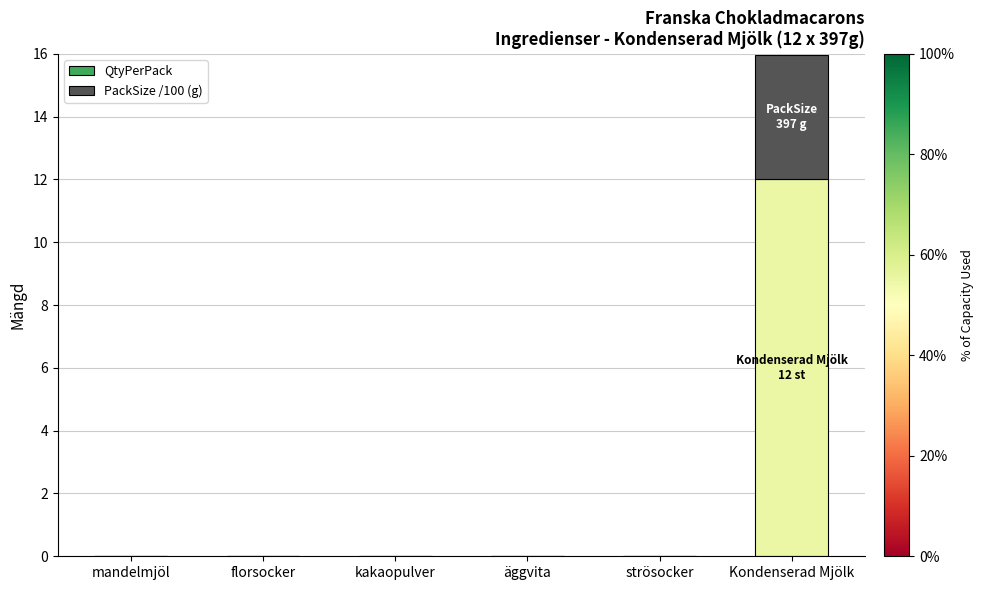

What is the highest value of the QtyPerPack series?

12.0